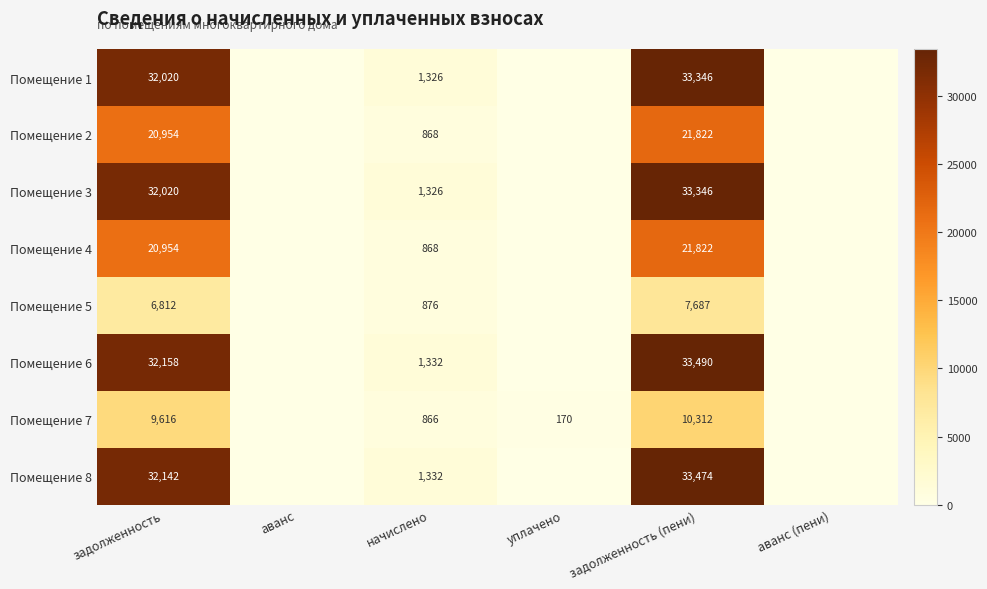

What is the spread (max minus min) of values at задолженность (пени)?

25803